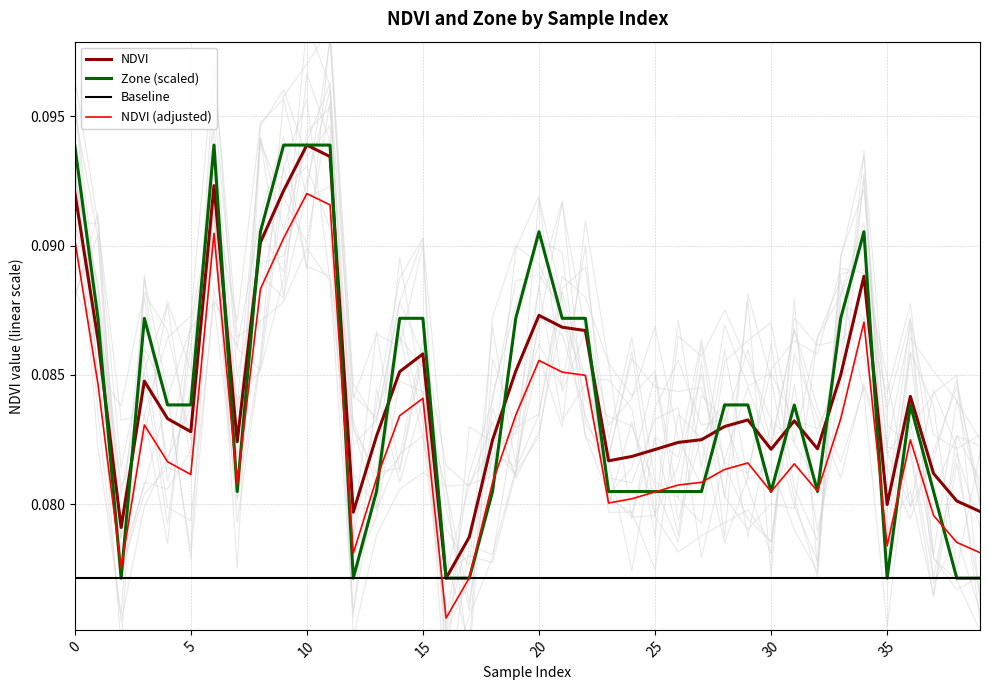

What are all the series names shown in the legend?

NDVI, Zone (scaled), Baseline, NDVI (adjusted)